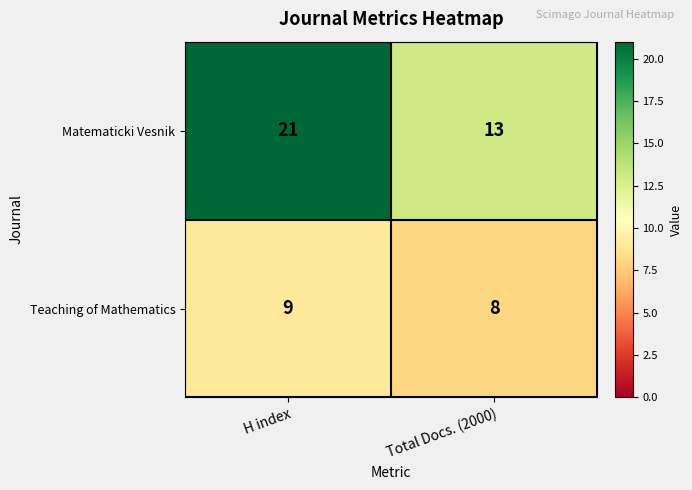

List the series in order of their overall mean, highest first.

Matematicki Vesnik, Teaching of Mathematics